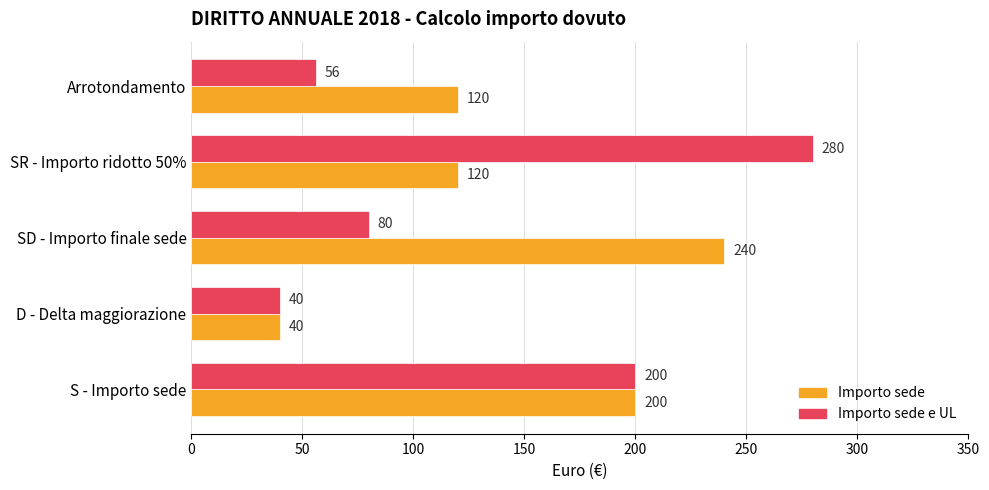

How many Importo sede values are between 120 and 200?

3